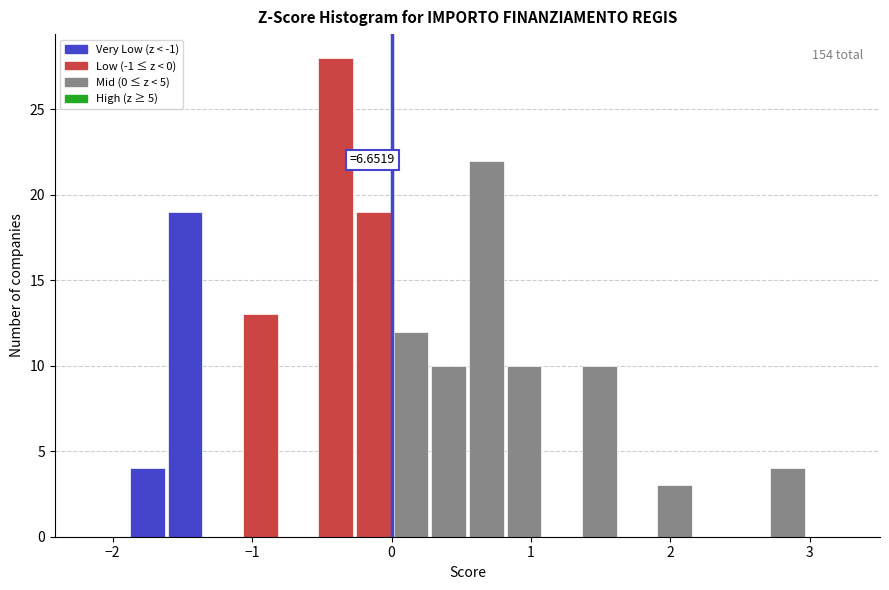

Read against the x-axis, roughly where is the centre of the tallest bar?

-0.4